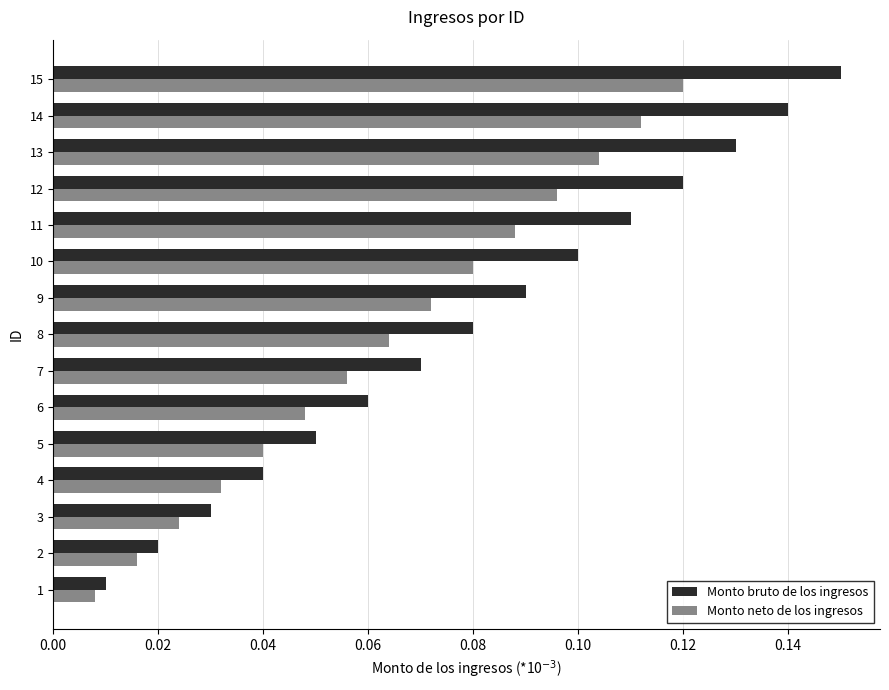

The Monto neto de los ingresos series shows 0.1 at 12. True or false?

True